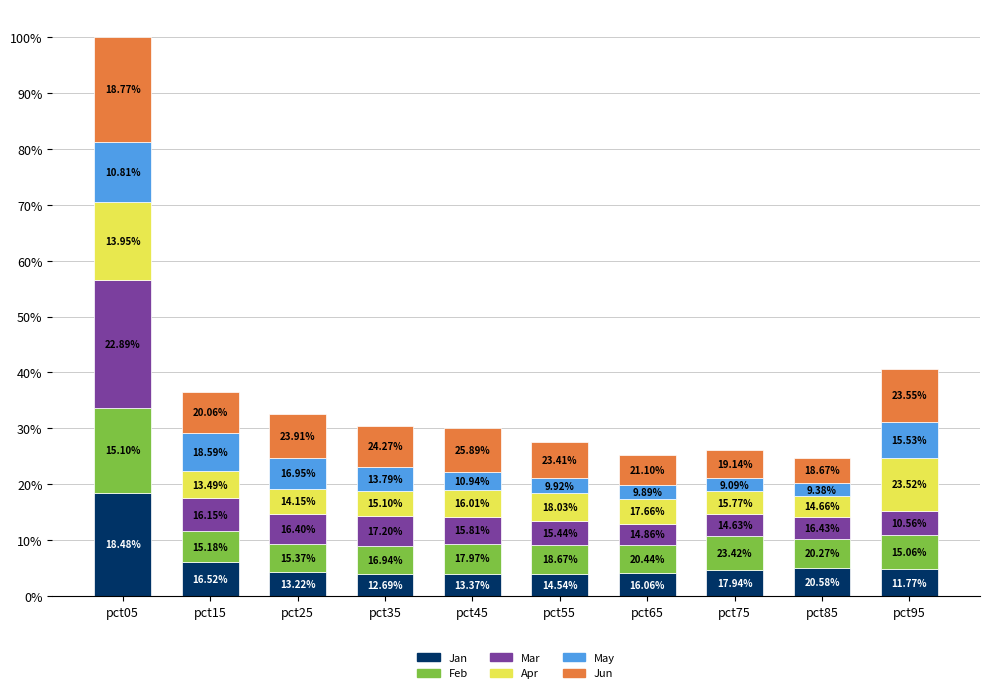

What are all the series names shown in the legend?

Jan, Feb, Mar, Apr, May, Jun